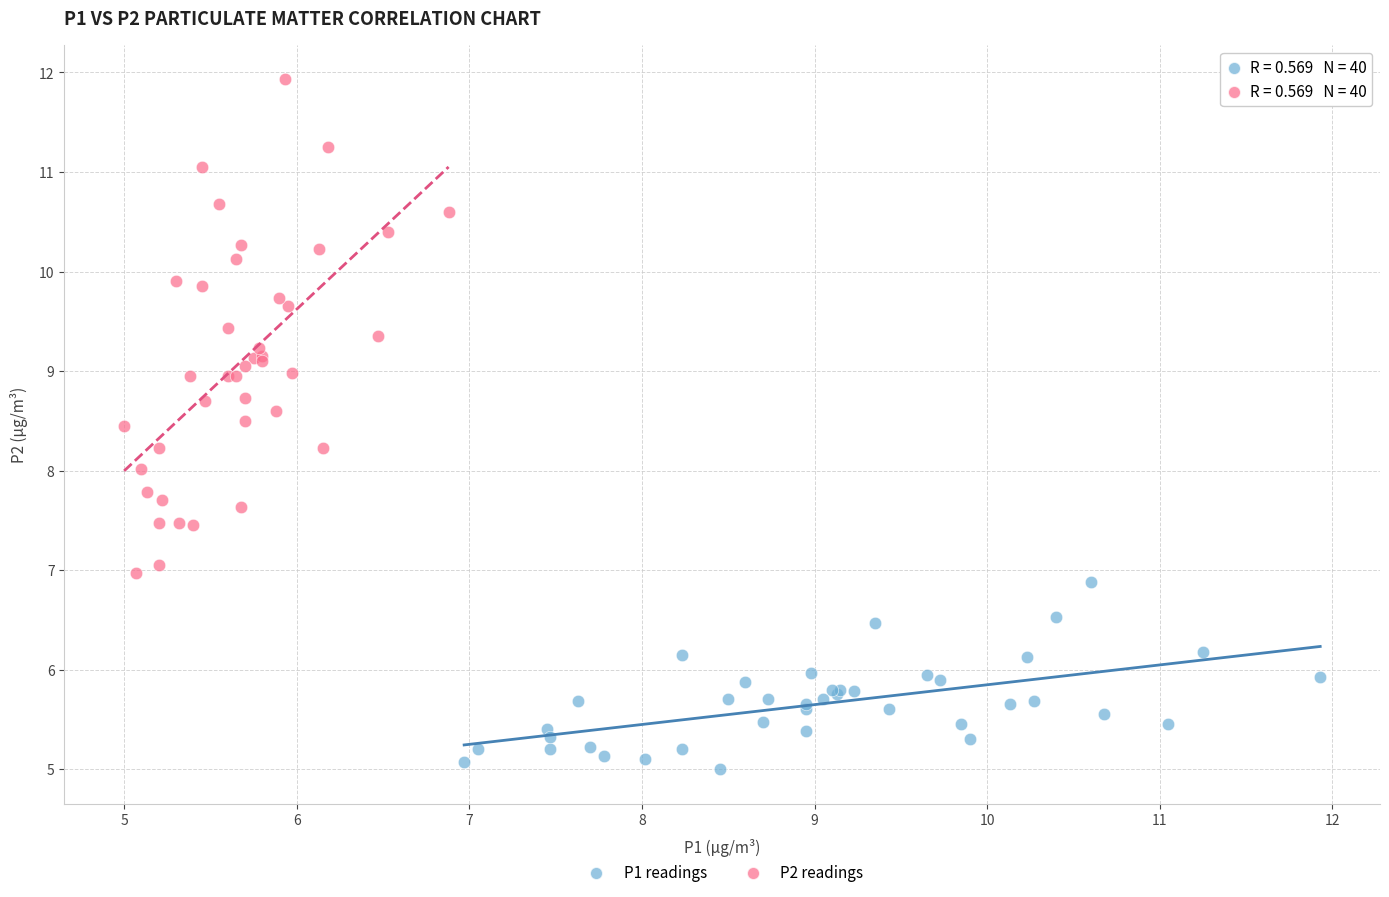

What are all the series names shown in the legend?

P1 readings, P2 readings